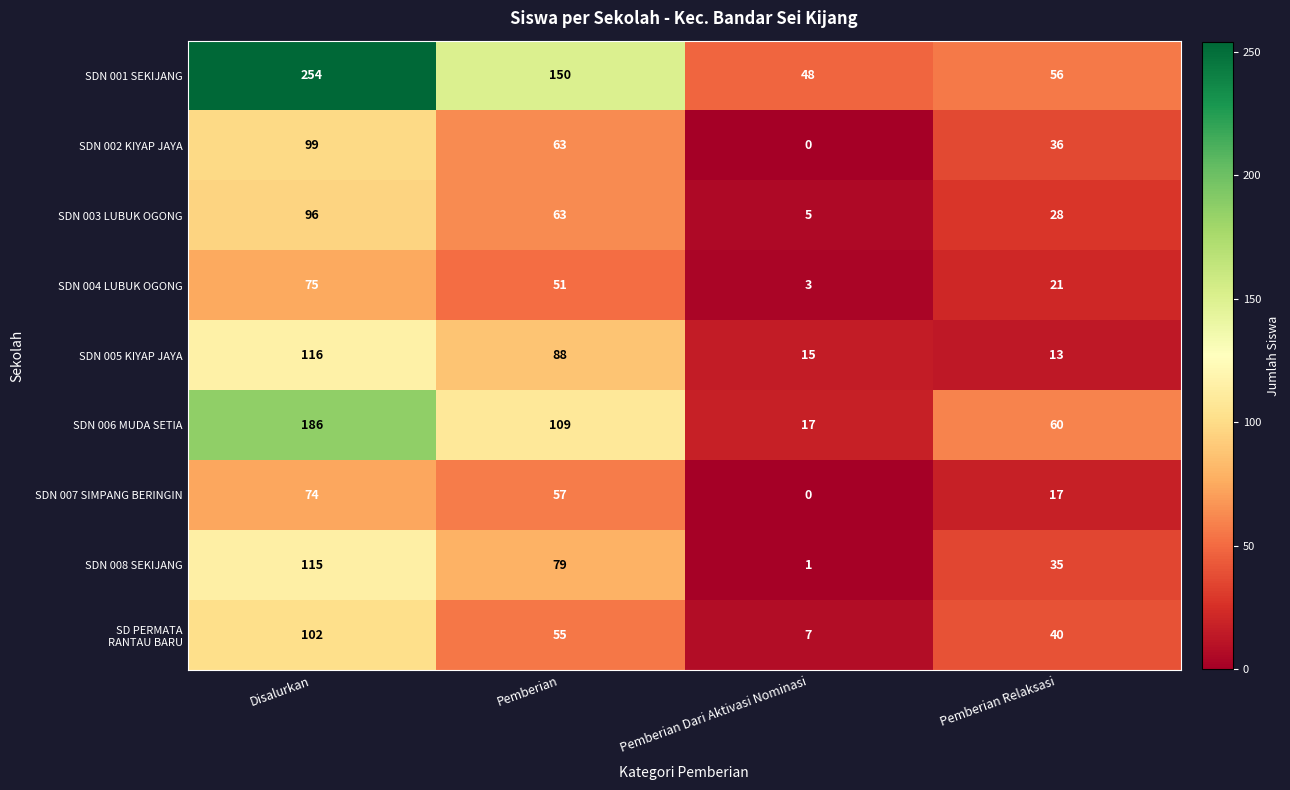

At which category is the sum across all series the highest?

Disalurkan